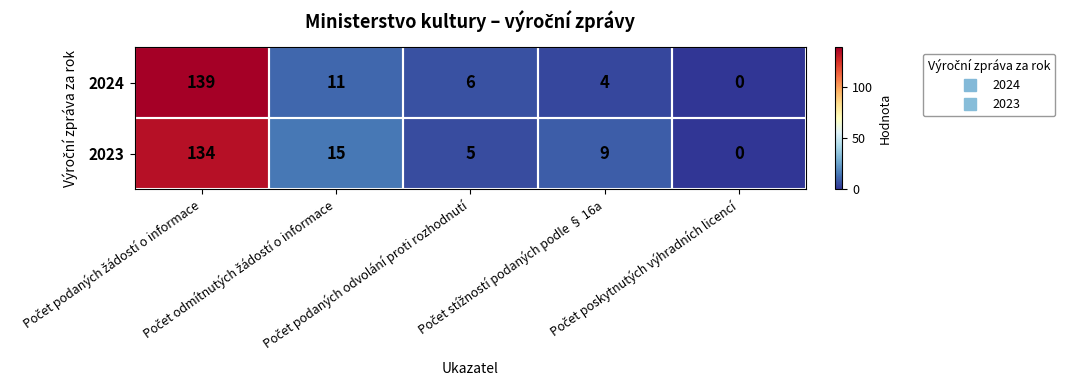

Which series has the largest total across all categories?

2023